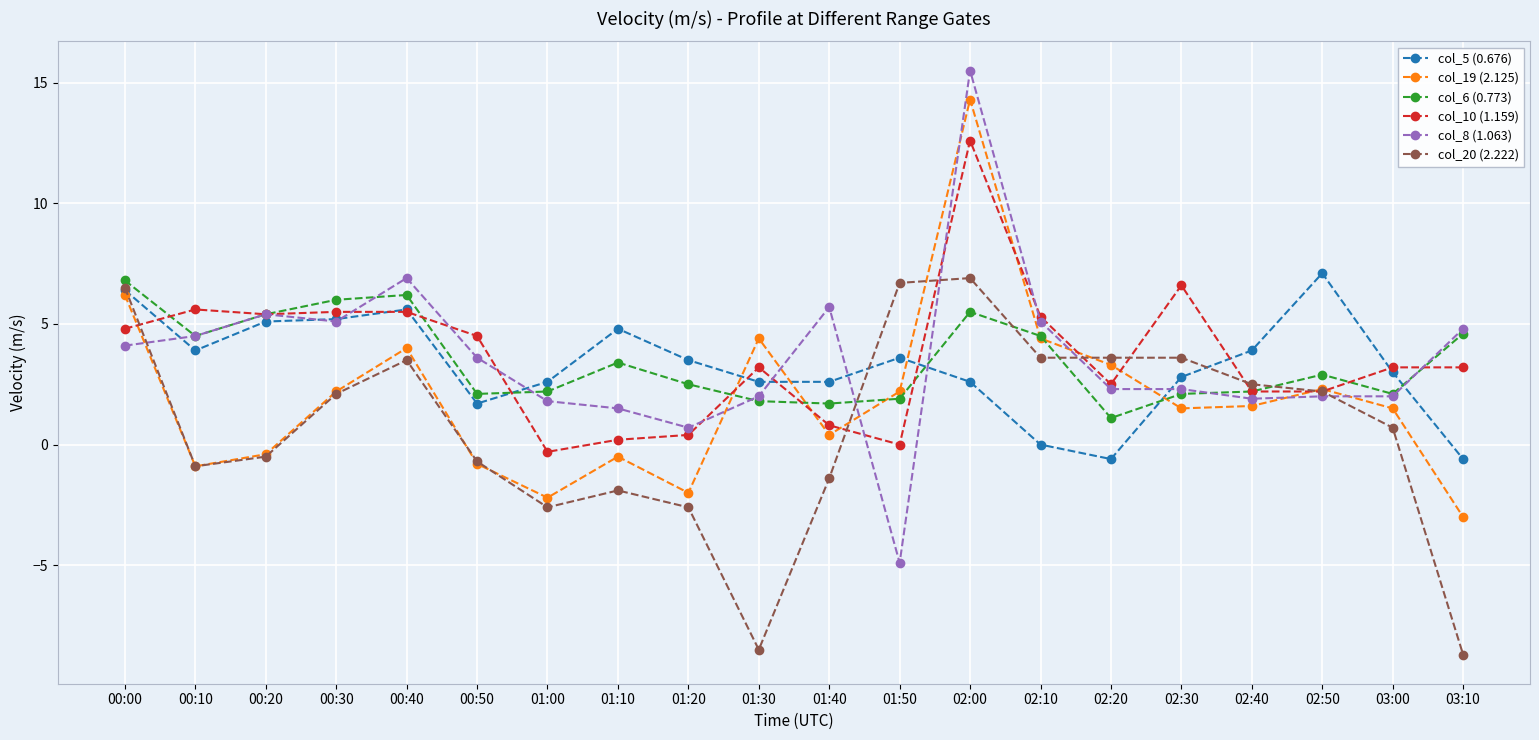

The col_6 (0.773) series shows 10.5 at 00:00. True or false?

False